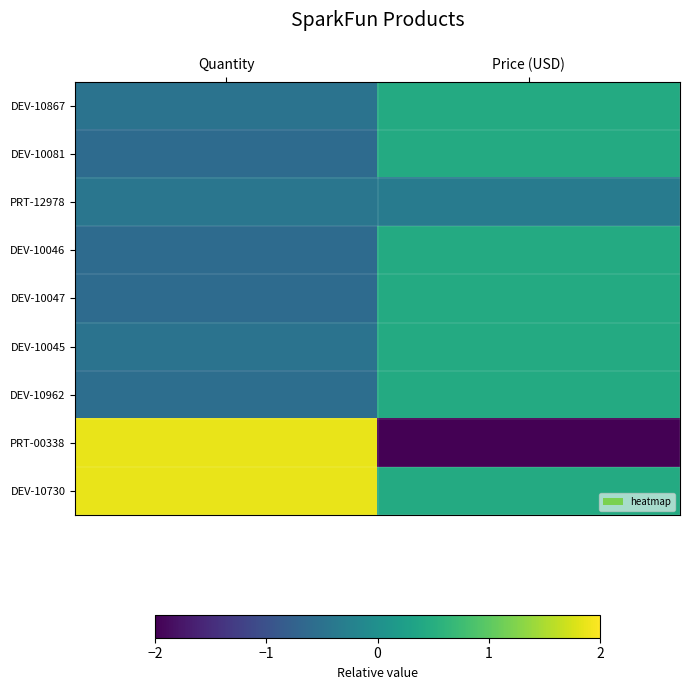

Reading left to right, extract all data points from this chart.

DEV-10867: Quantity=-0.5	Price (USD)=0.4
DEV-10081: Quantity=-0.6	Price (USD)=0.4
PRT-12978: Quantity=-0.4	Price (USD)=-0.3
DEV-10046: Quantity=-0.6	Price (USD)=0.4
DEV-10047: Quantity=-0.6	Price (USD)=0.4
DEV-10045: Quantity=-0.5	Price (USD)=0.4
DEV-10962: Quantity=-0.6	Price (USD)=0.4
PRT-00338: Quantity=1.9	Price (USD)=-2.7
DEV-10730: Quantity=1.9	Price (USD)=0.4